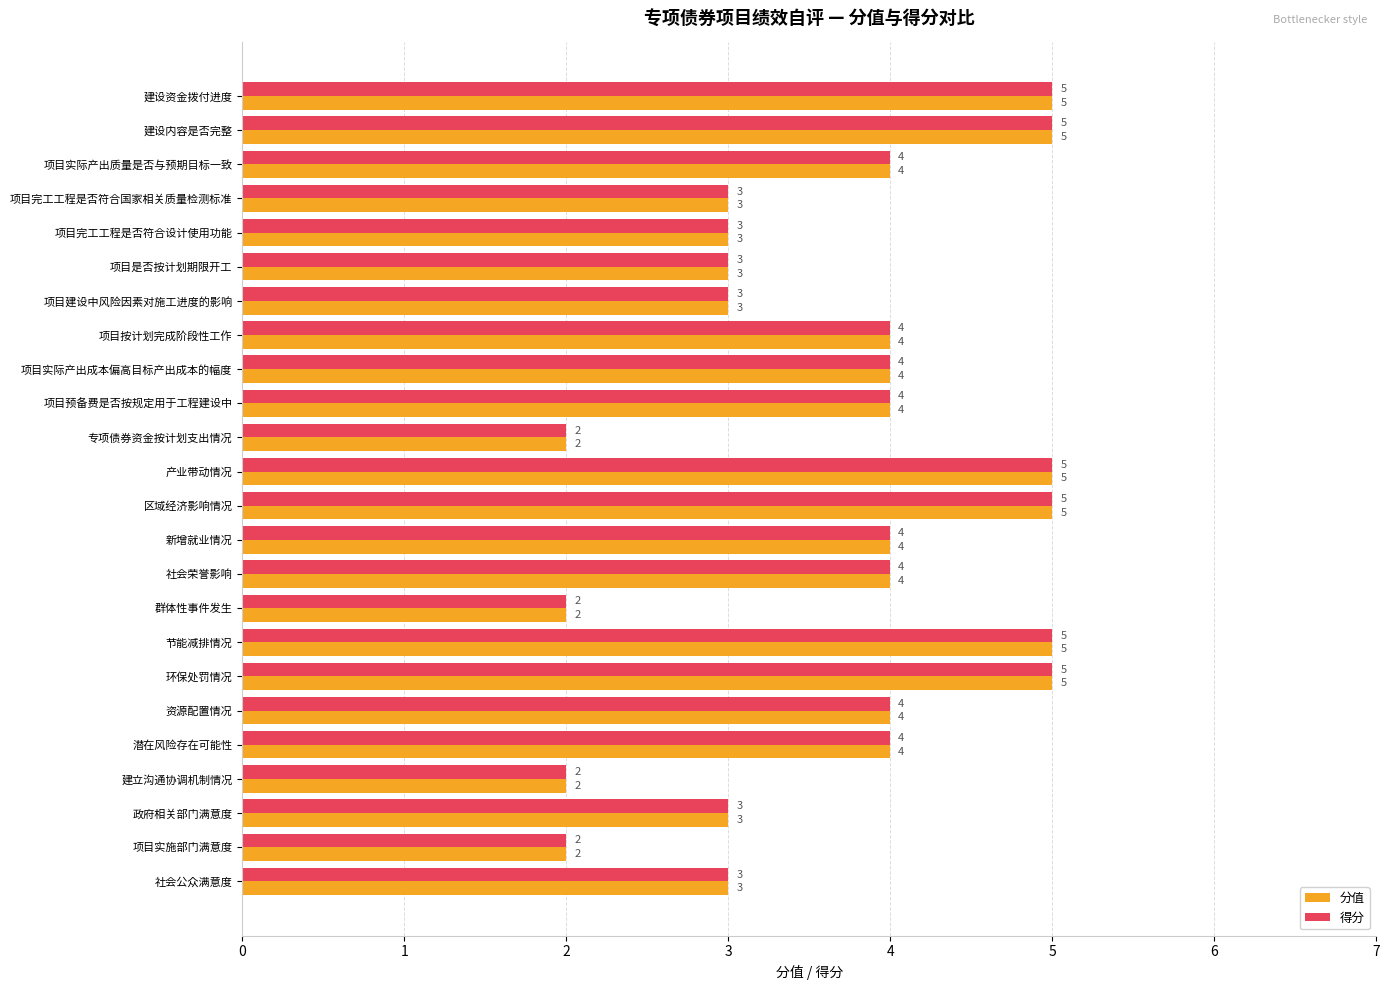

What is the total value across all series at 潜在风险存在可能性?

8